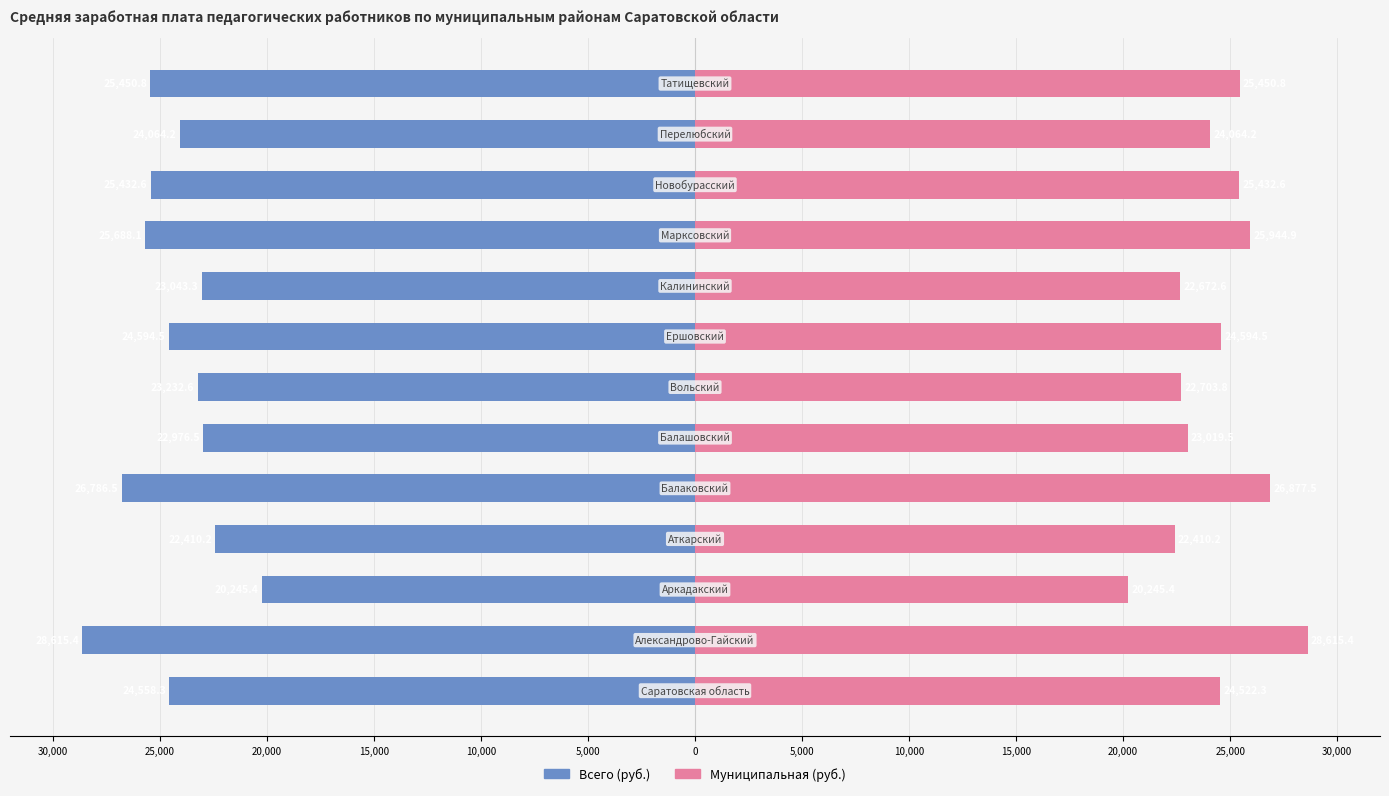

Reading left to right, what are all the values shown in this chart?

Всего (руб.): 30,000=-24558.3	25,000=-28615.4	20,000=-20245.4	15,000=-22410.2	10,000=-26786.5	5,000=-22976.5	0=-23232.6	5,000=-24594.5	10,000=-23043.3	15,000=-25688.1	20,000=-25432.6	25,000=-24064.2	30,000=-25450.8
Муниципальная (руб.): 30,000=24522.3	25,000=28615.4	20,000=20245.4	15,000=22410.2	10,000=26877.5	5,000=23019.5	0=22703.8	5,000=24594.5	10,000=22672.6	15,000=25944.9	20,000=25432.6	25,000=24064.2	30,000=25450.8